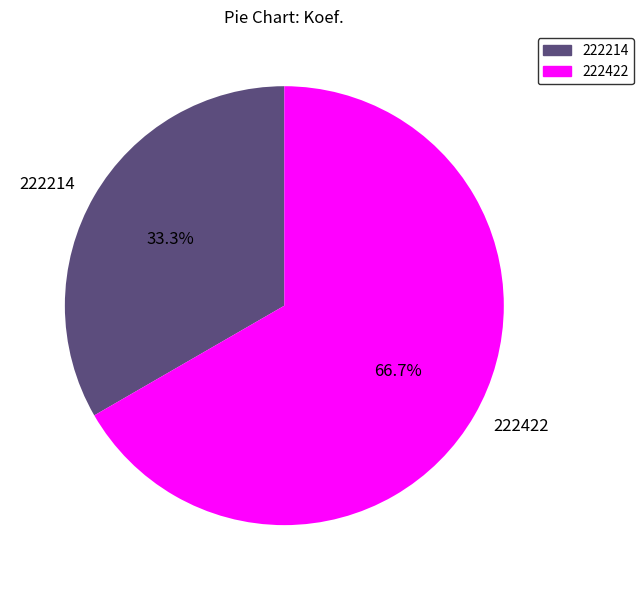

Between 222214 and 222422, which is larger?

222422